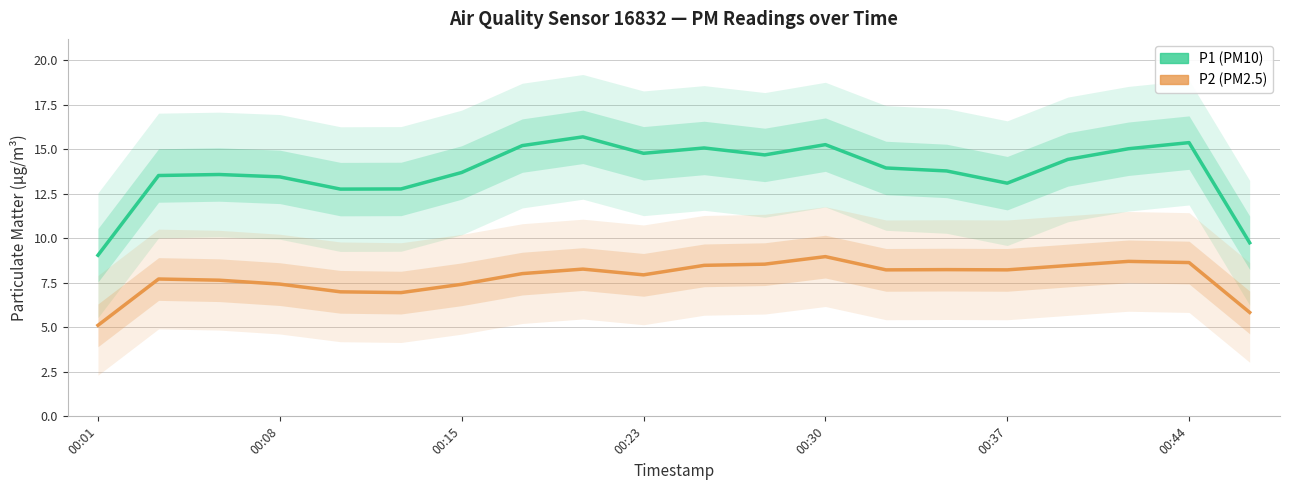

Reading left to right, transcribe all the data shown in this chart.

P1: 9.0	13.5	13.6	13.4	12.8	12.8	13.7	15.2	15.7	14.8	15.1	14.7	15.3	13.9	13.8	13.1	14.4	15.0	15.4	9.7
P2: 5.1	7.7	7.6	7.4	7.0	6.9	7.4	8.0	8.3	7.9	8.5	8.5	9.0	8.2	8.2	8.2	8.5	8.7	8.6	5.8